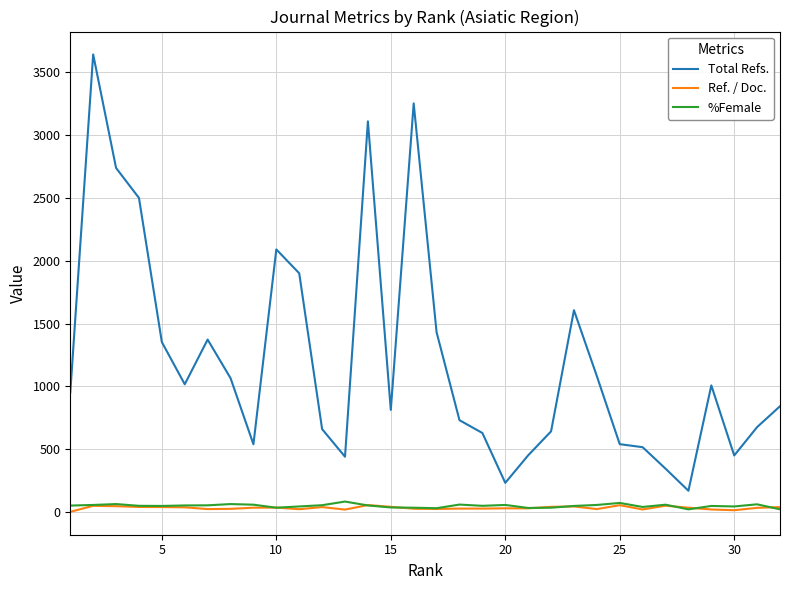

What is the maximum value for %Female?

82